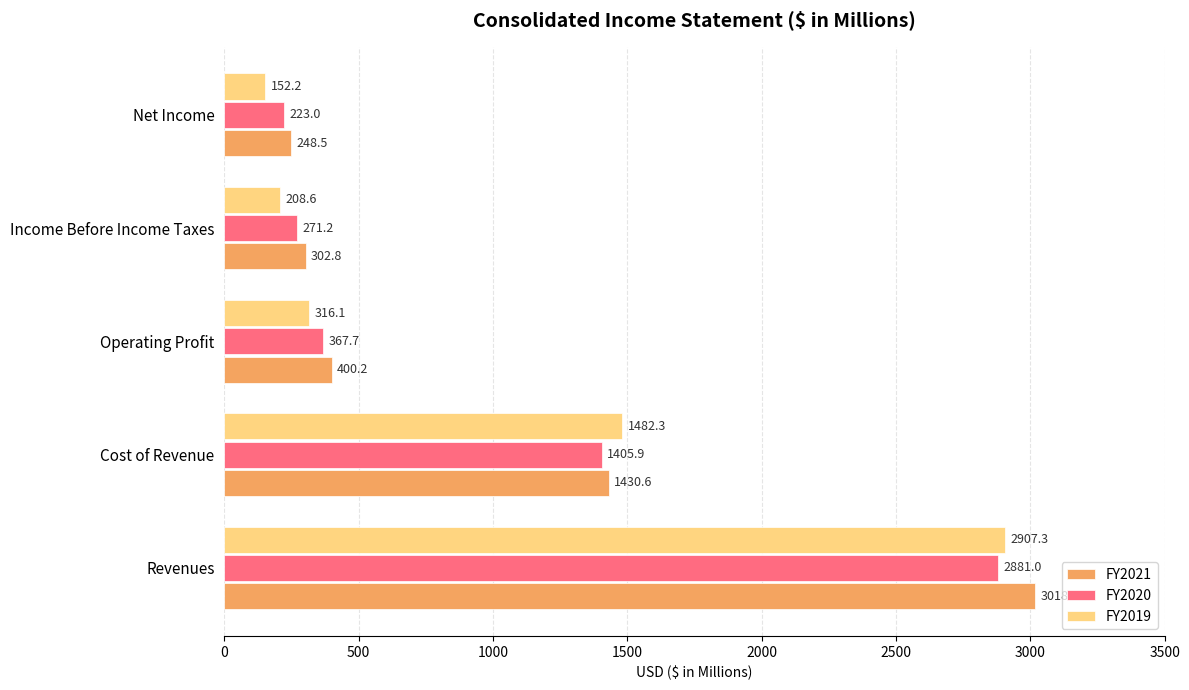

What is the difference between the maximum and minimum values in the FY2021 series?

2770.2